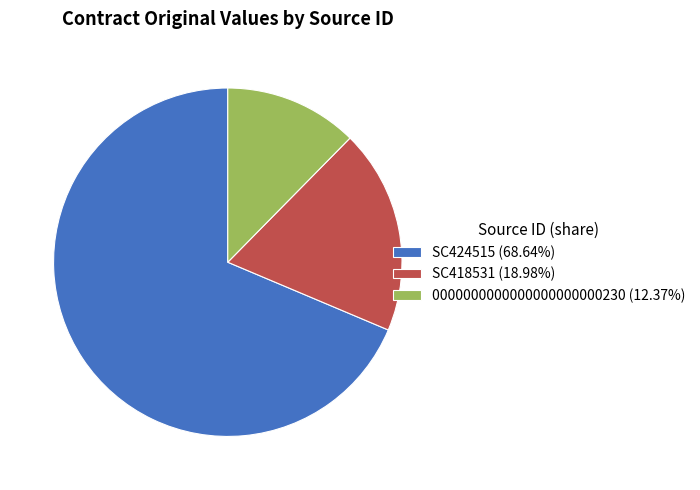

How many slices are in this pie chart?

3